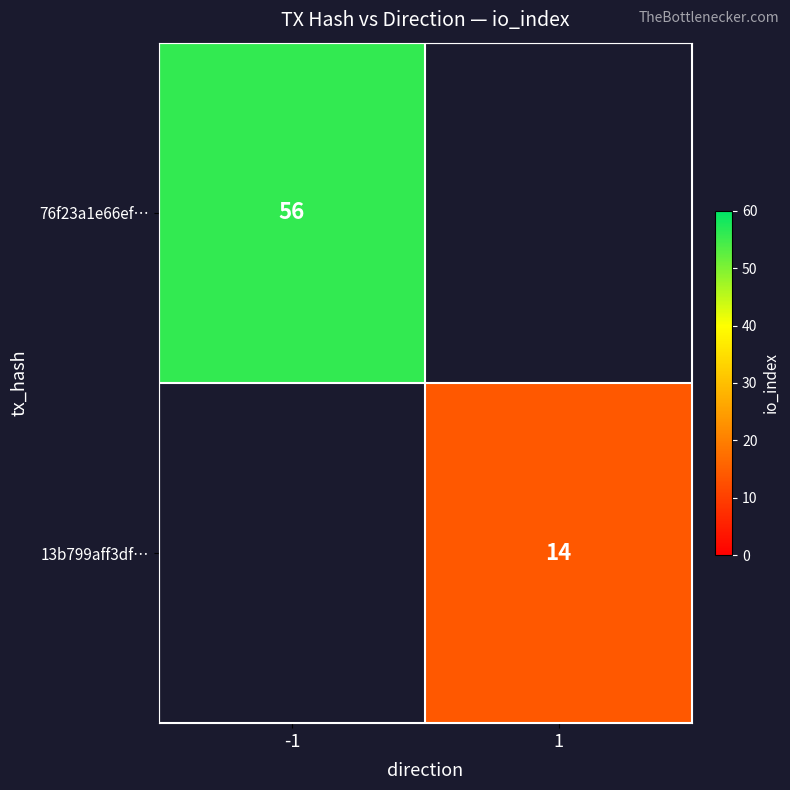

True or false: 13b799aff3df… has a value of 8 at 1.

False